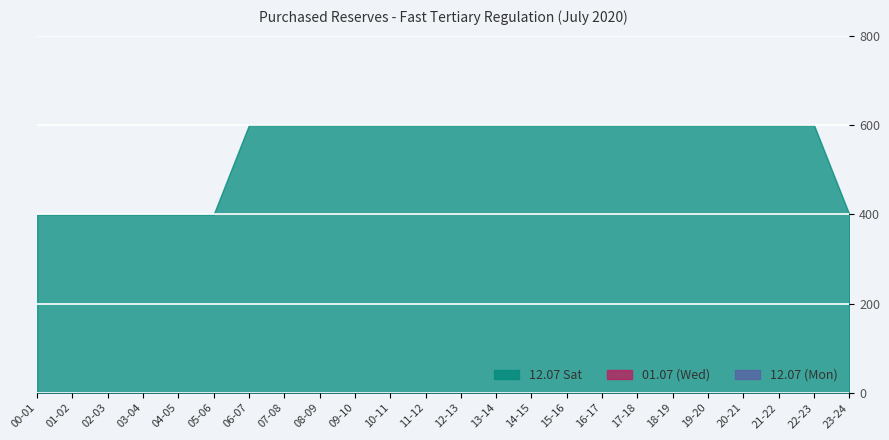

True or false: 01.07 (Wed) and 12.07 (Mon) cross at least once.

False